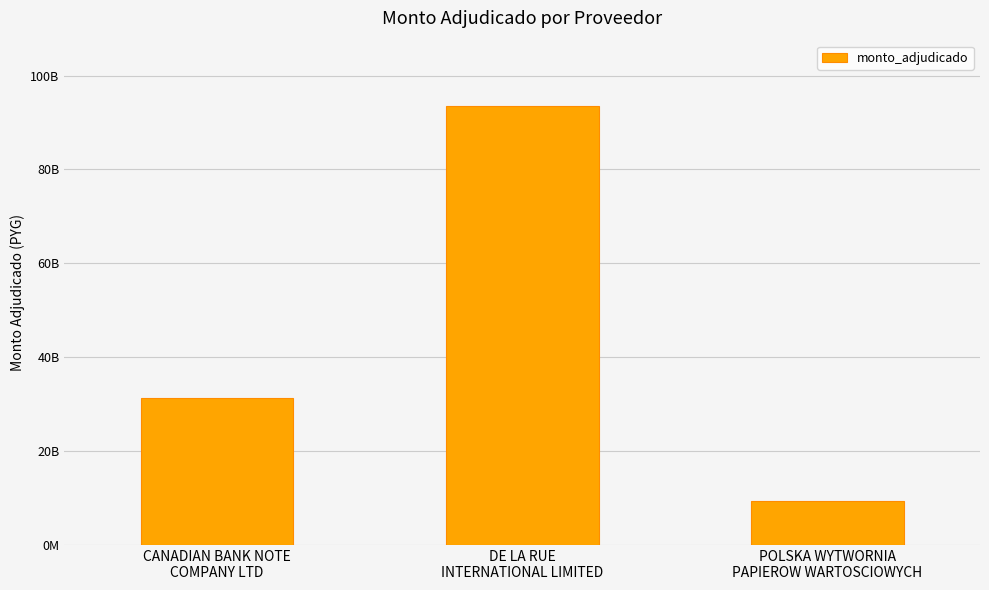

What is the difference between the values at CANADIAN BANK NOTE
COMPANY LTD and DE LA RUE
INTERNATIONAL LIMITED?

62161921240